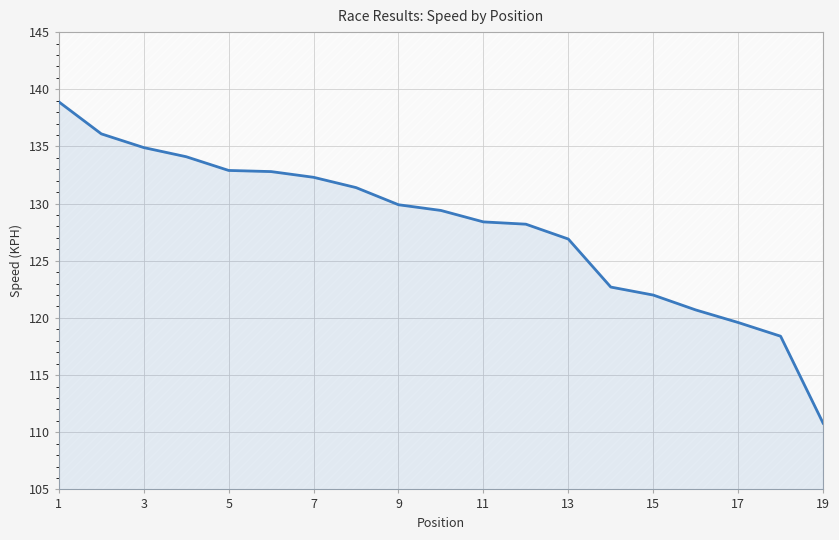

True or false: there are more than 0 points higher than both neighbors.

False